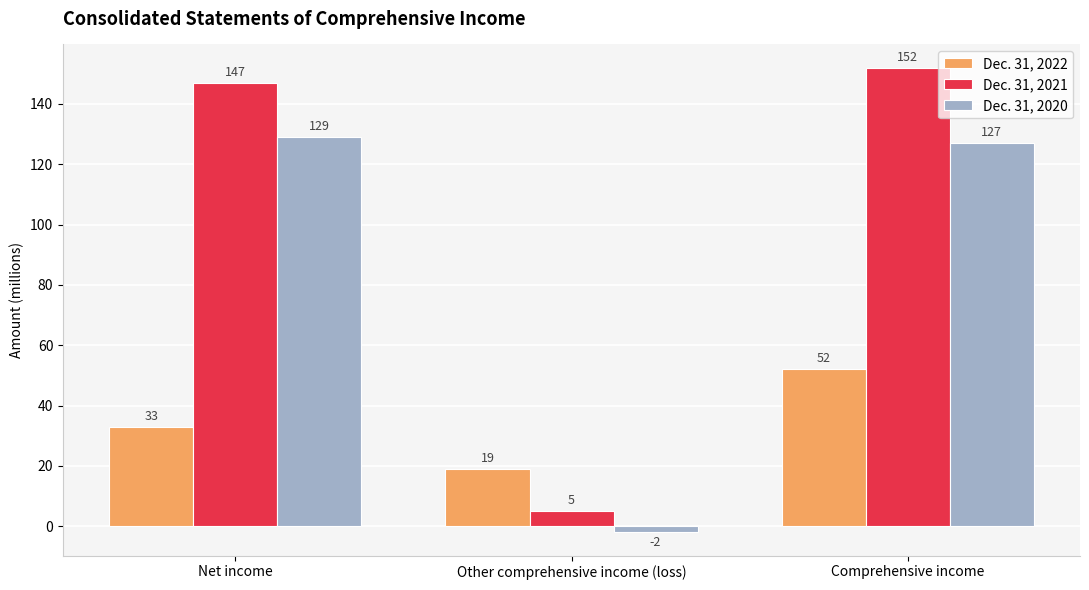

How many bars are there in each group?

3